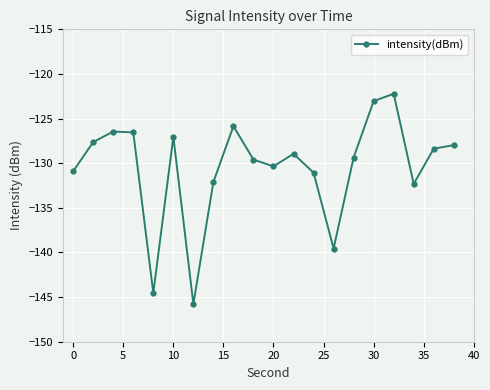

What is the greatest value displayed?

-122.2